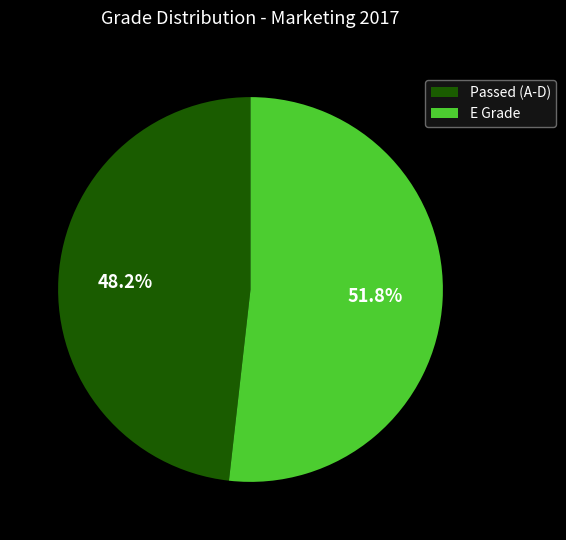

What is the ratio of the value at Passed (A-D) to the value at E Grade?

0.9